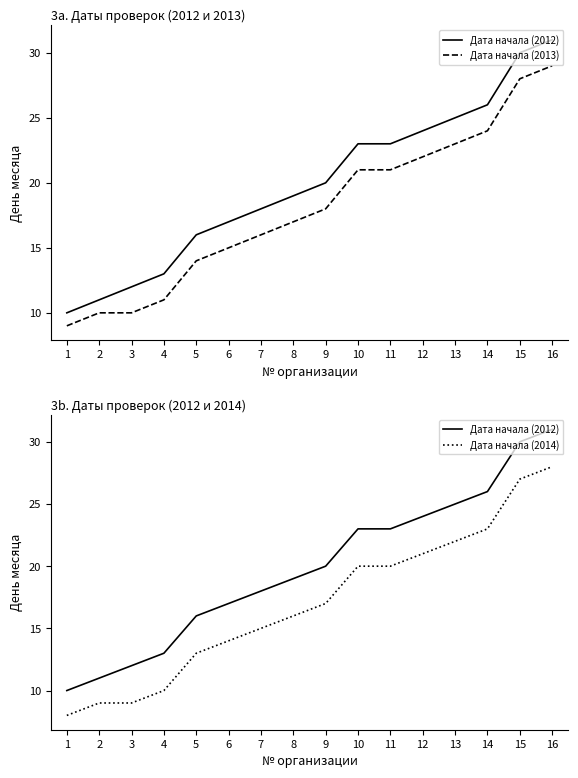

Reading left to right, extract all data points from this chart.

Дата начала (2012): 10	11	12	13	16	17	18	19	20	23	23	24	25	26	30	31
Дата начала (2013): 9	10	10	11	14	15	16	17	18	21	21	22	23	24	28	29
Дата начала (2014): 8	9	9	10	13	14	15	16	17	20	20	21	22	23	27	28